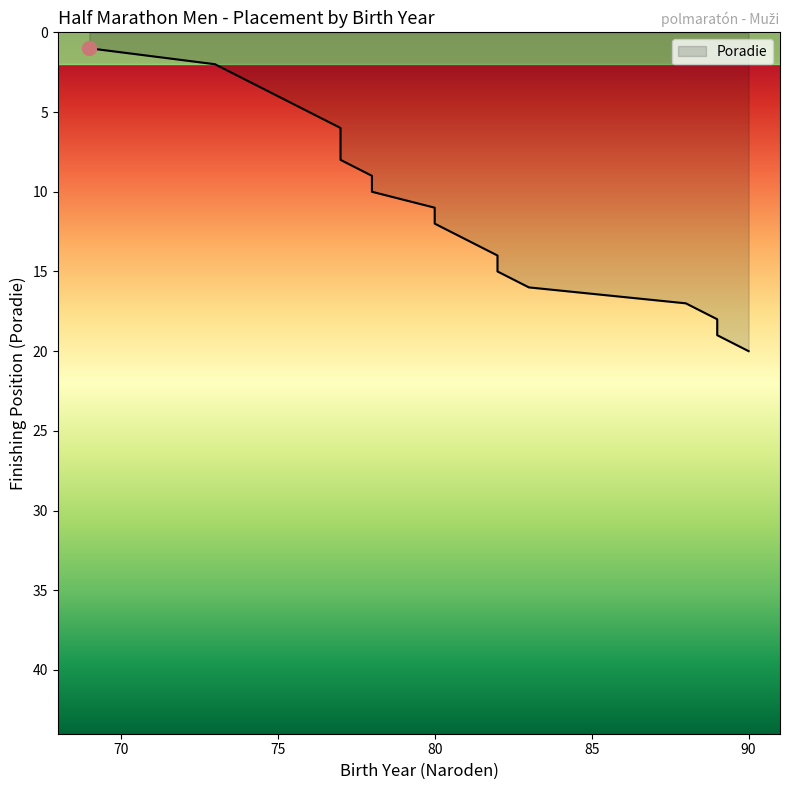

At which category does the chart reach its minimum across all series?

69